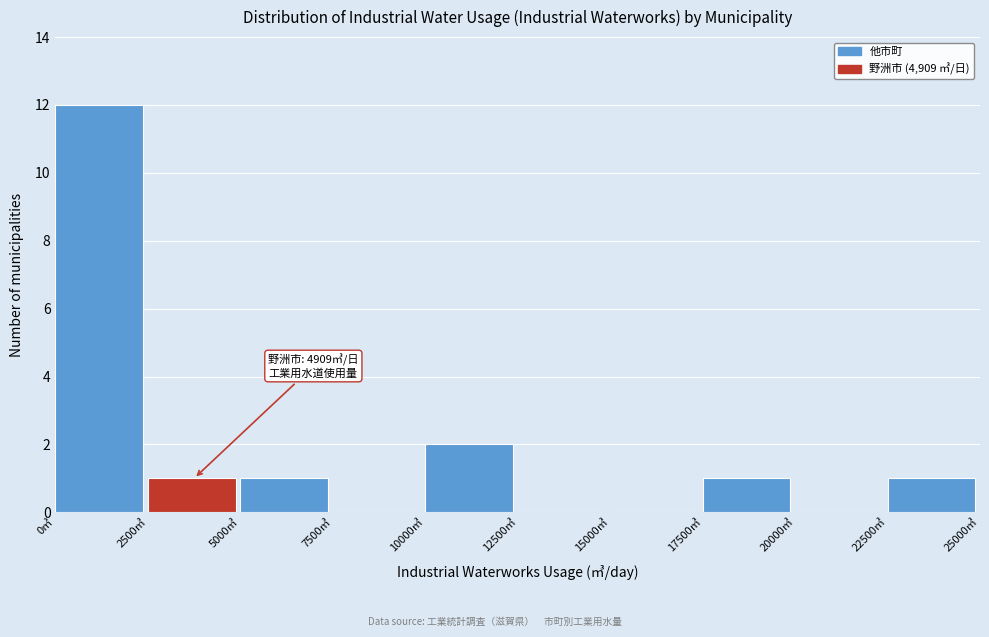

Which range on the x-axis has the tallest bar?

0 to 2500